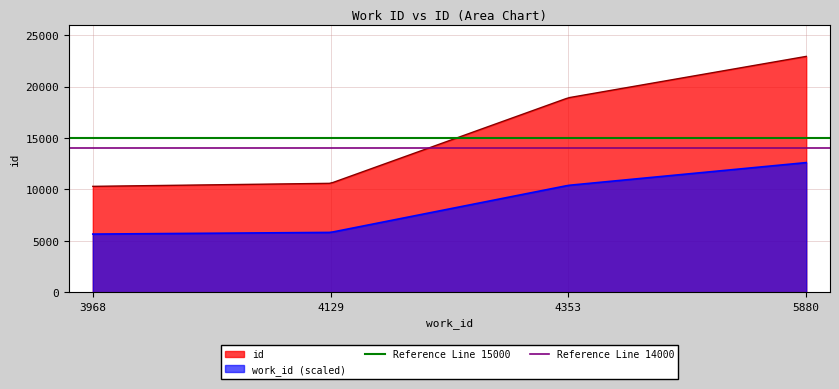

True or false: work_id (scaled) and id intersect in this chart.

False